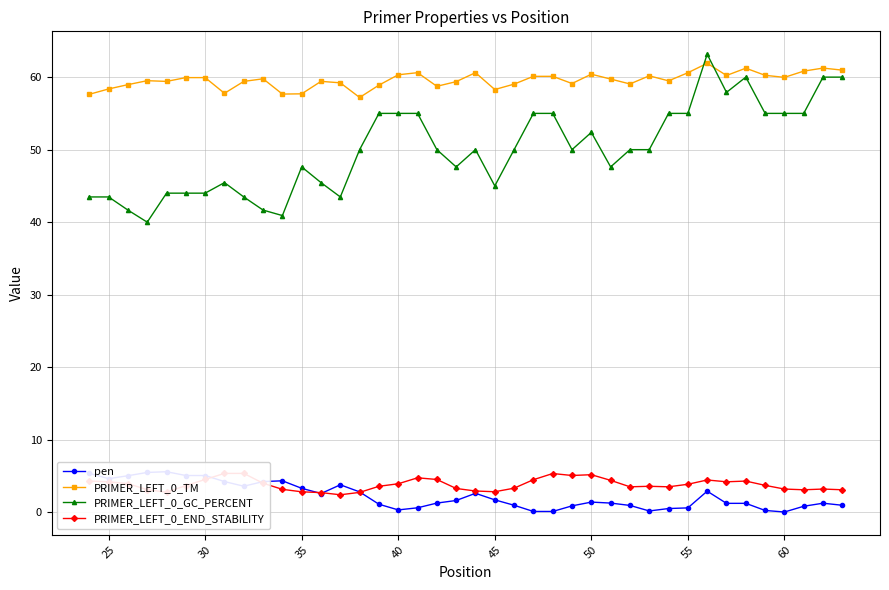

What is the minimum value for PRIMER_LEFT_0_TM?

57.2